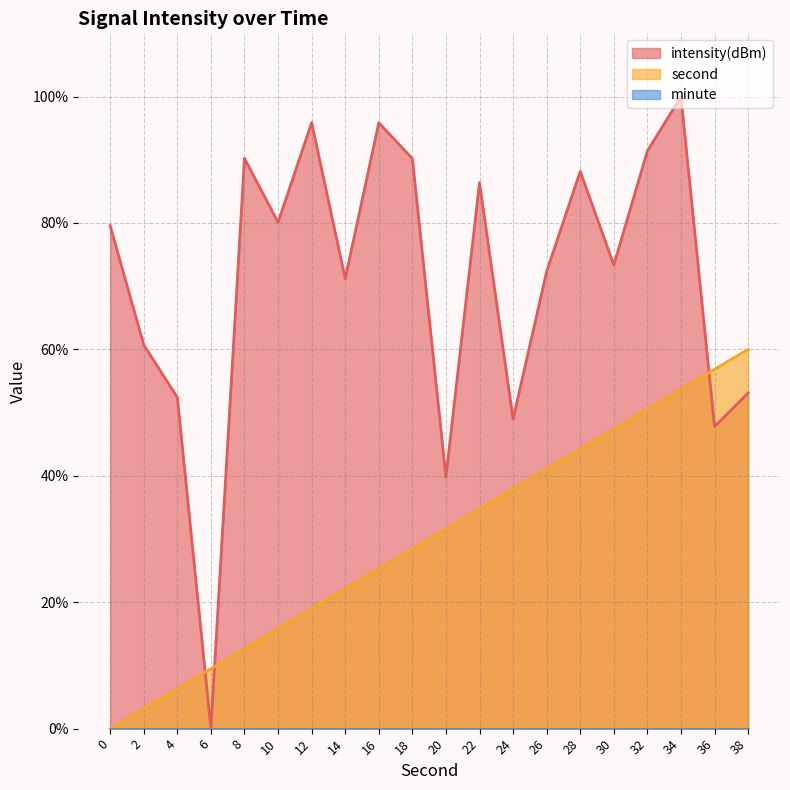

The intensity(dBm) series shows 53.1 at 38. True or false?

True